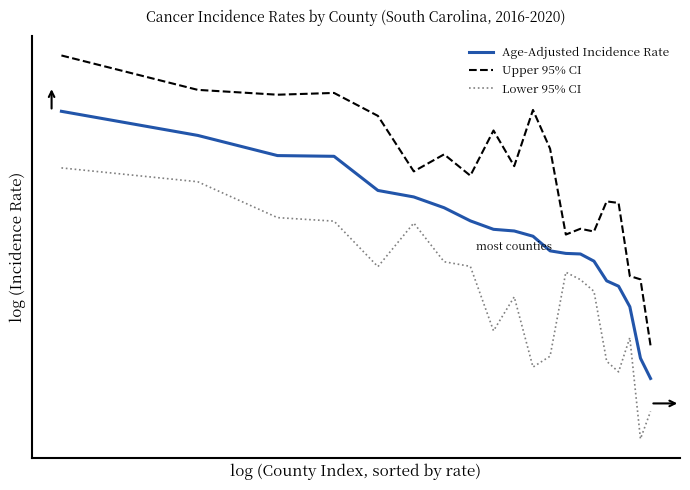

What are all the series names shown in the legend?

Age-Adjusted Incidence Rate, Upper 95% CI, Lower 95% CI